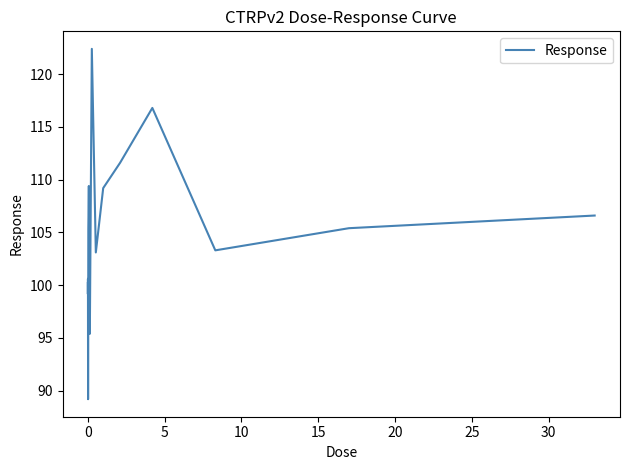

What is the difference between the maximum and minimum values?

33.2